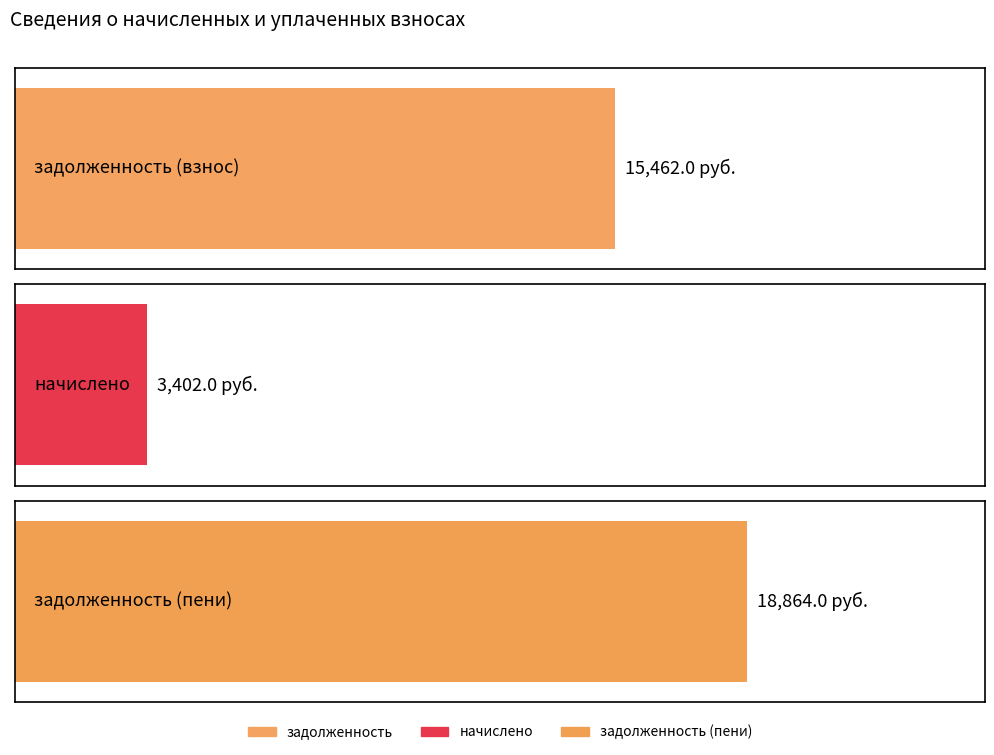

Which series has the widest spread of values?

задолженность